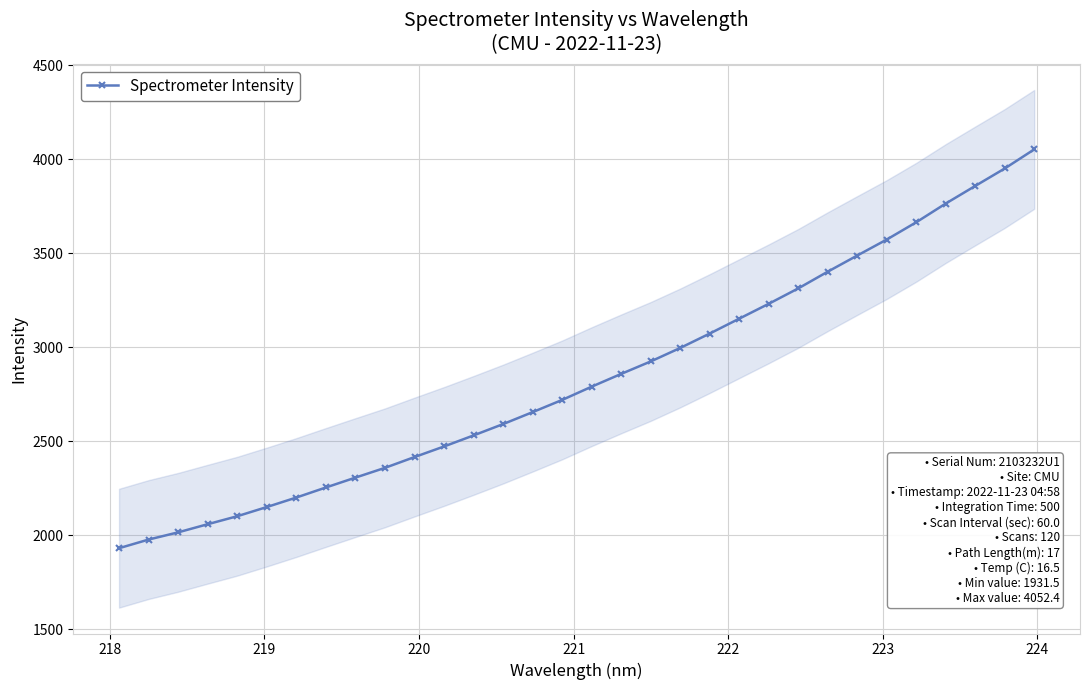

What is the greatest value displayed?

4052.4